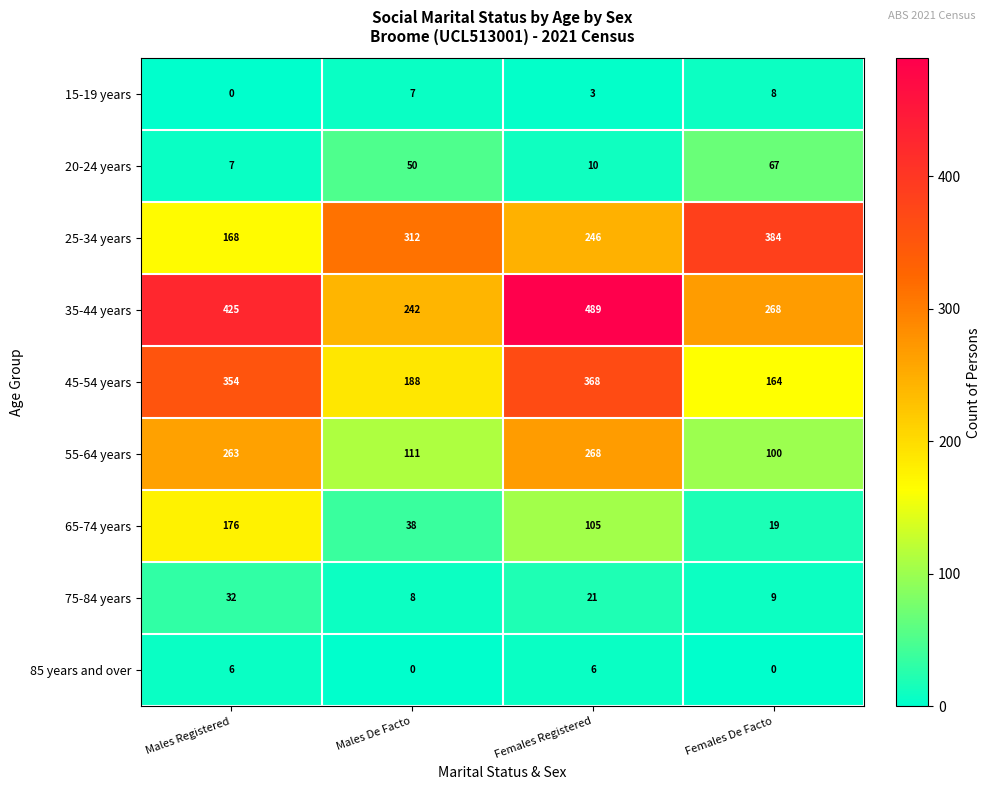

Is it true that 65-74 years equals 105 at Females Registered?

True